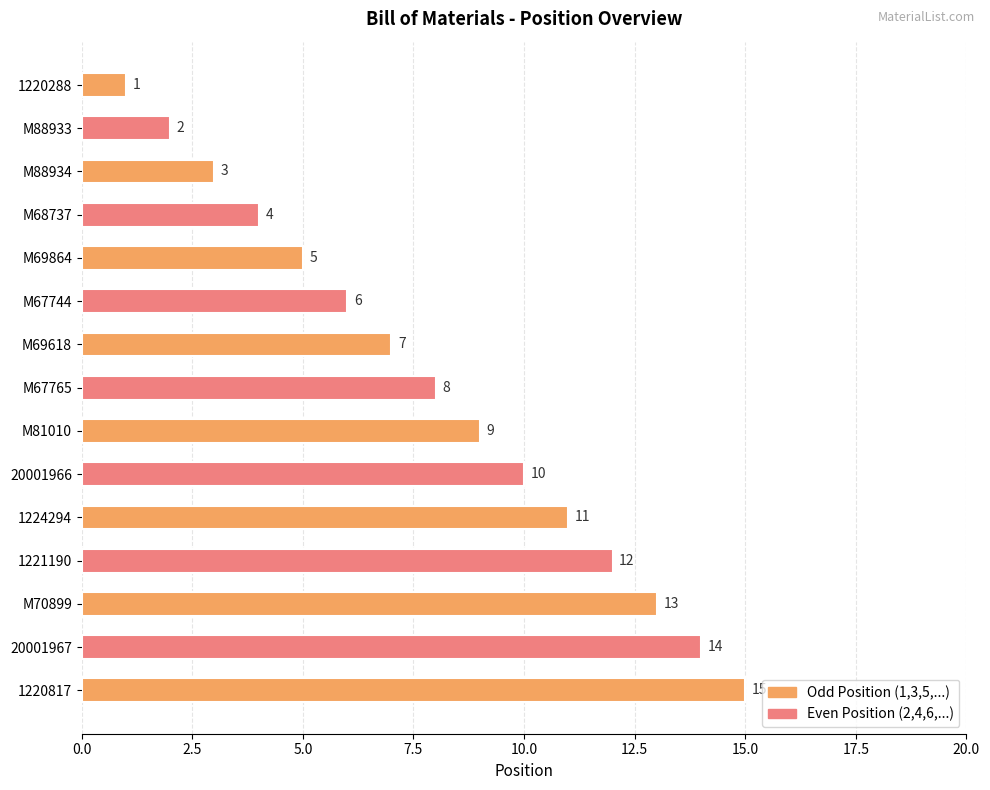

What is the value of the 15th bar from the top?

15